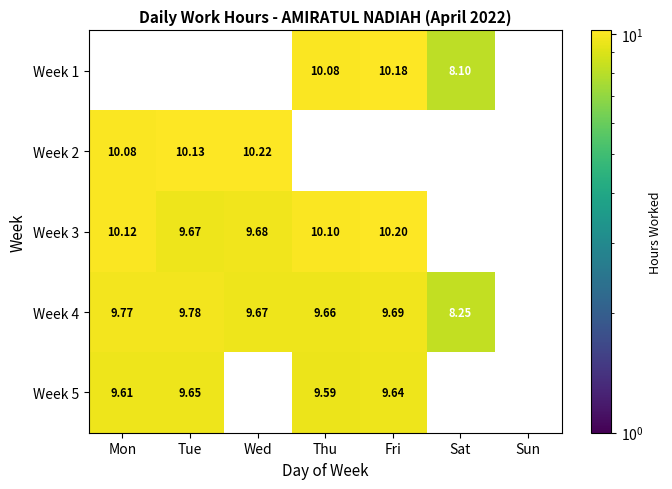

Between Mon and Tue, which series saw the biggest shift?

Week 3